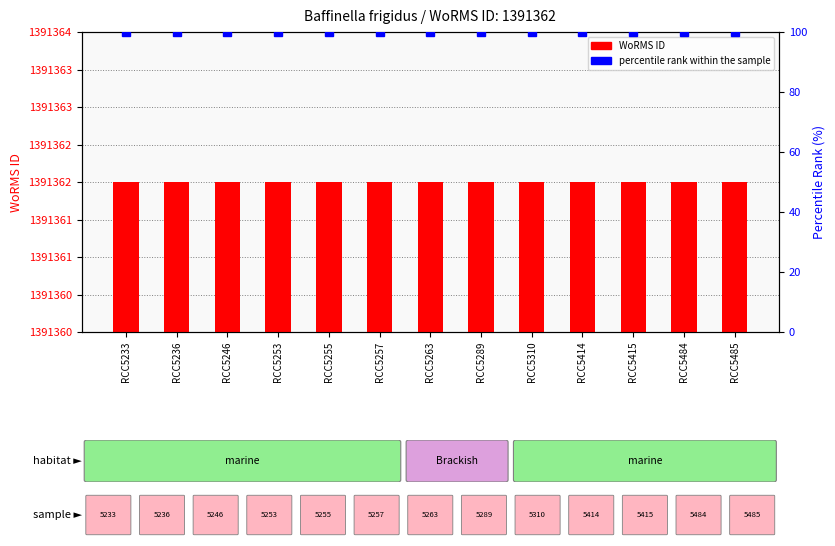

How many categories are shown in the chart?

13